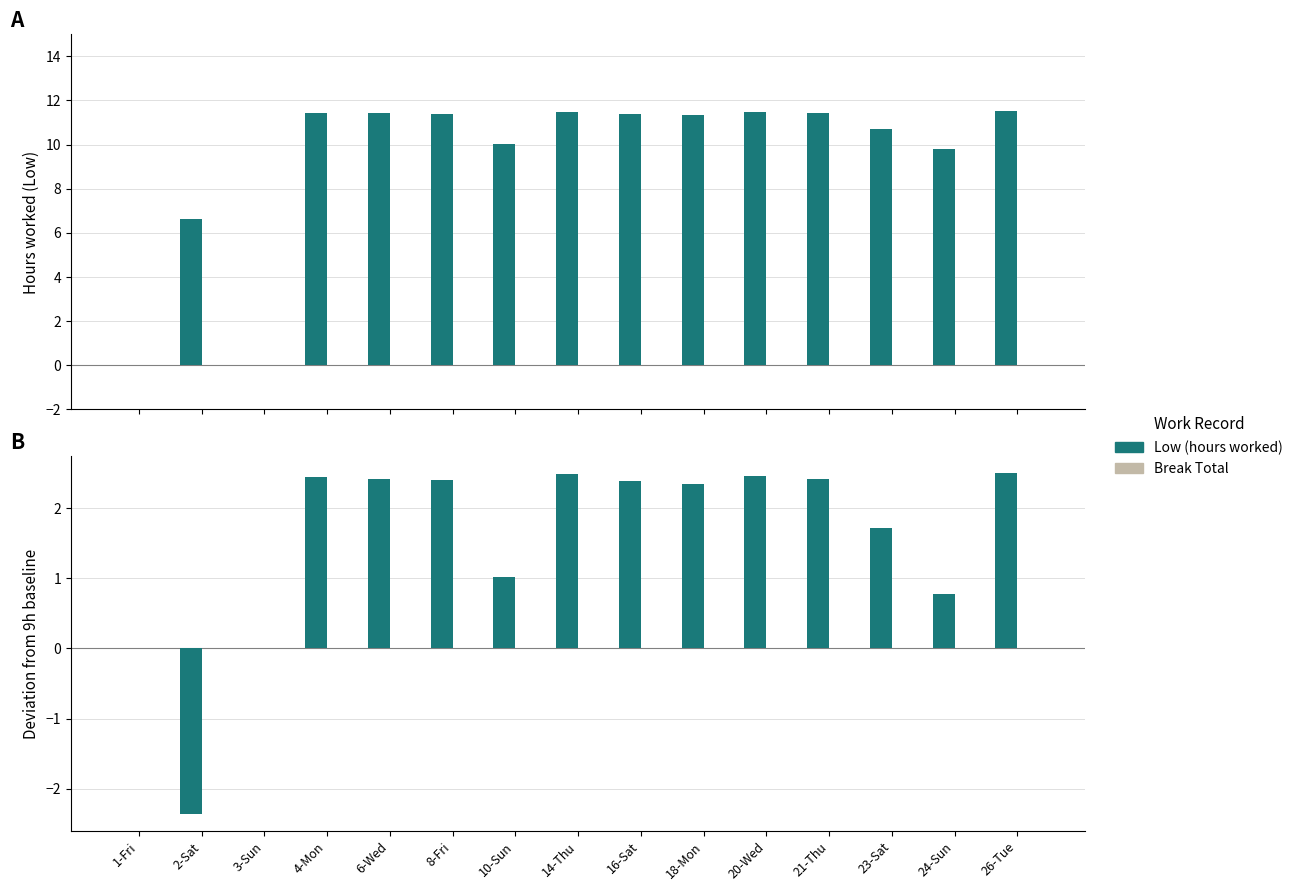

True or false: Low (hours worked) has a value of 0.8 at 24-Sun.

True